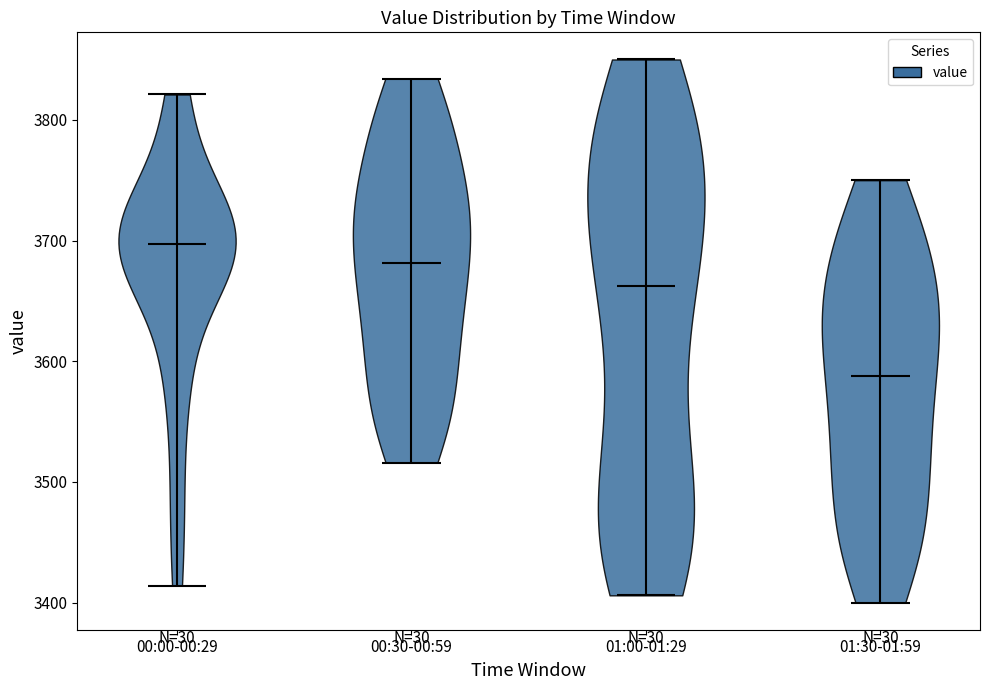

Which violin has the lowest median line?

01:30-01:59